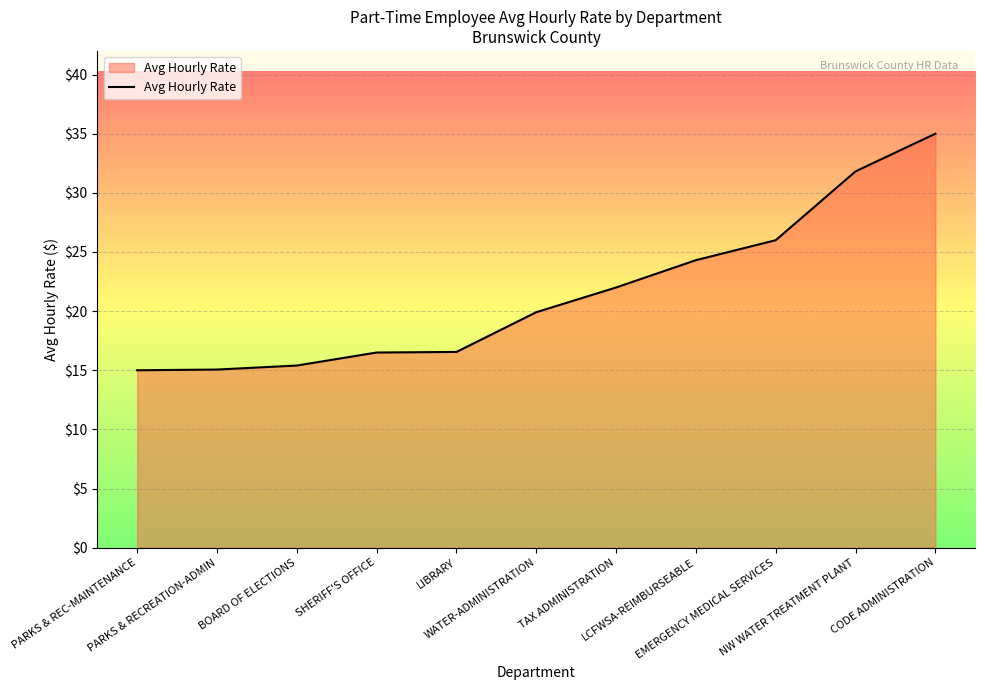

True or false: the data shows 54.8 at NW WATER TREATMENT PLANT.

False